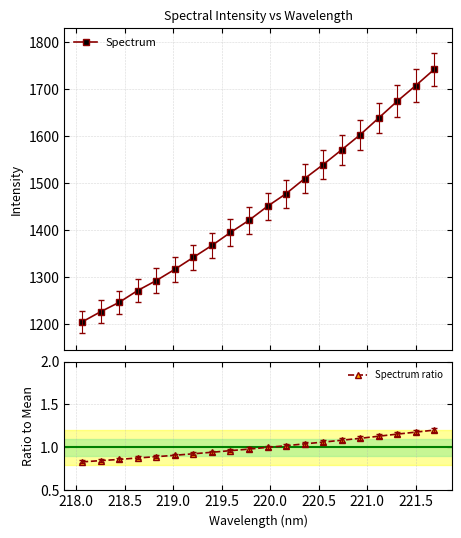

True or false: Spectrum has more than 1 points higher than both neighbors.

False